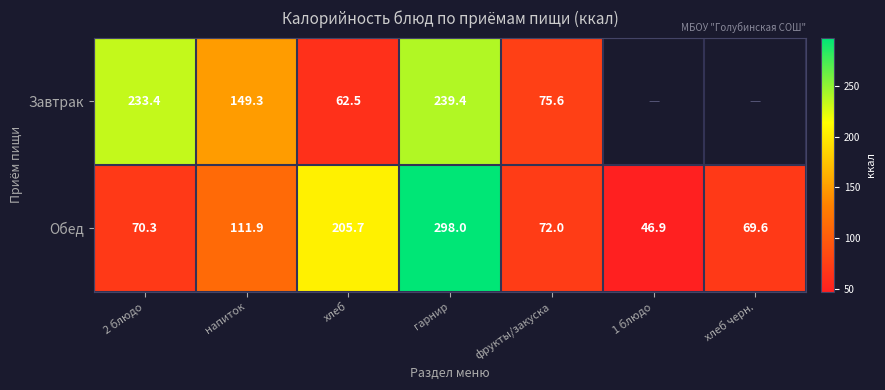

What value does the Обед series have at хлеб черн.?

69.6